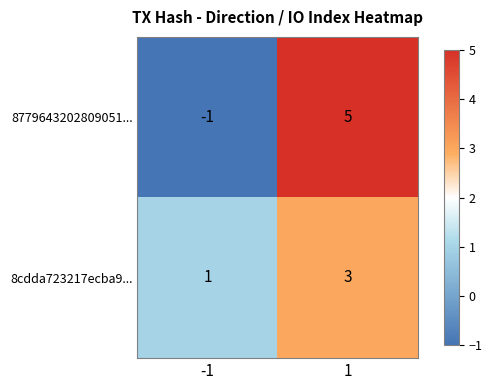

What is the total value across all series at 1?

8